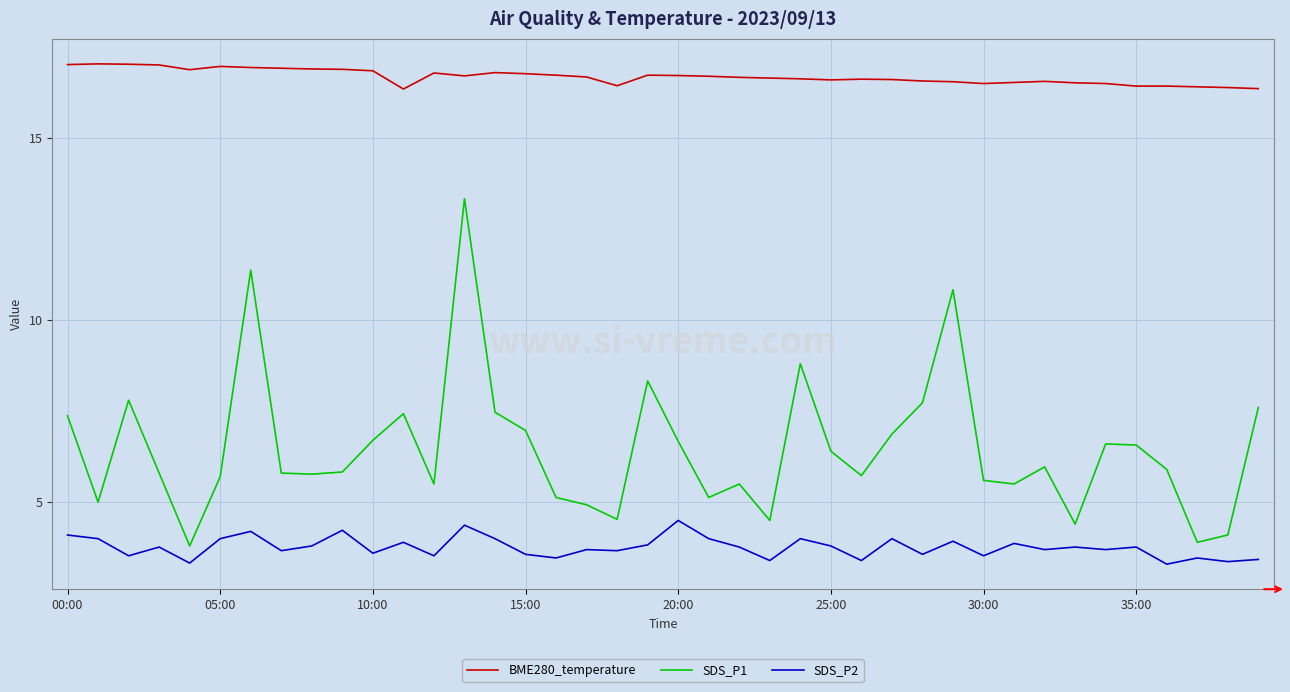

Which series has the largest total across all categories?

BME280_temperature